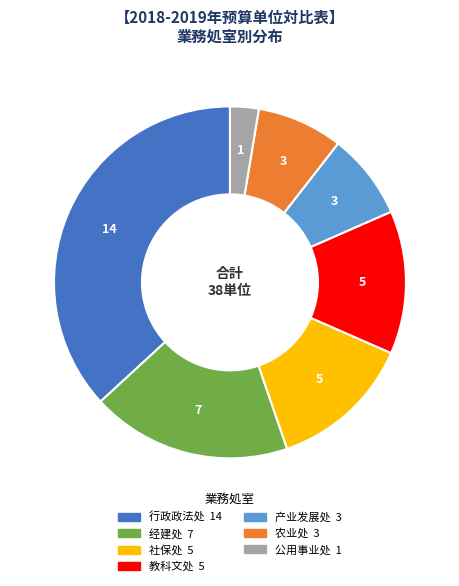

What is the smallest slice in the pie chart?

公用事业处